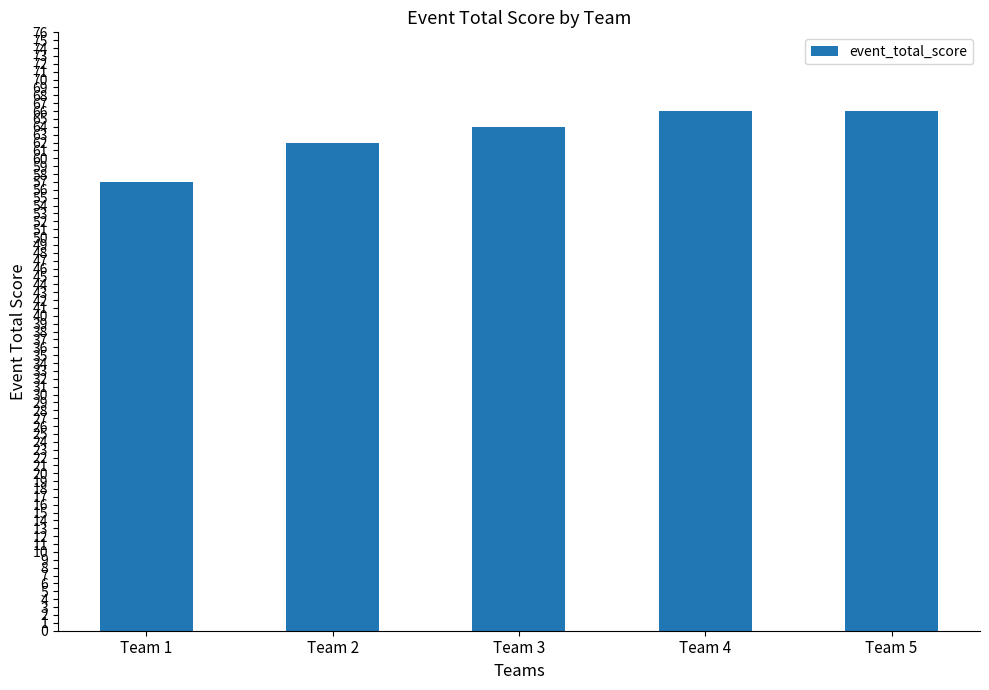

What is the maximum value shown in the chart?

66